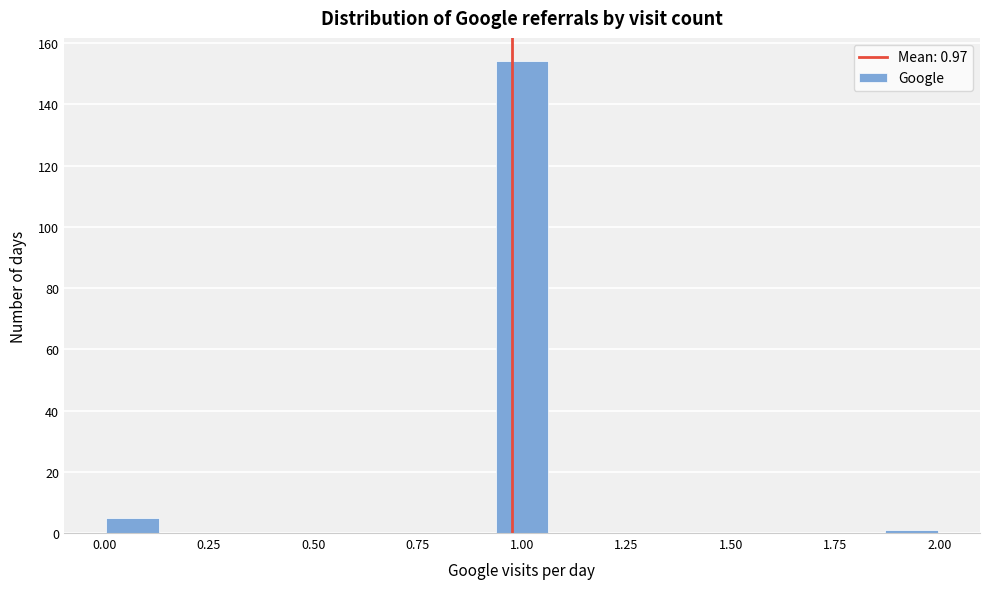

Read against the x-axis, roughly where is the centre of the tallest bar?

1.00